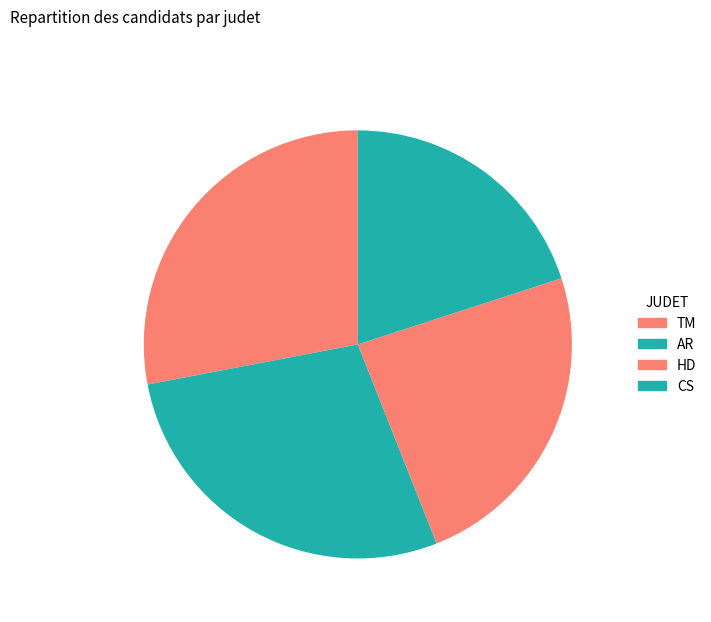

How many slices are in this pie chart?

4